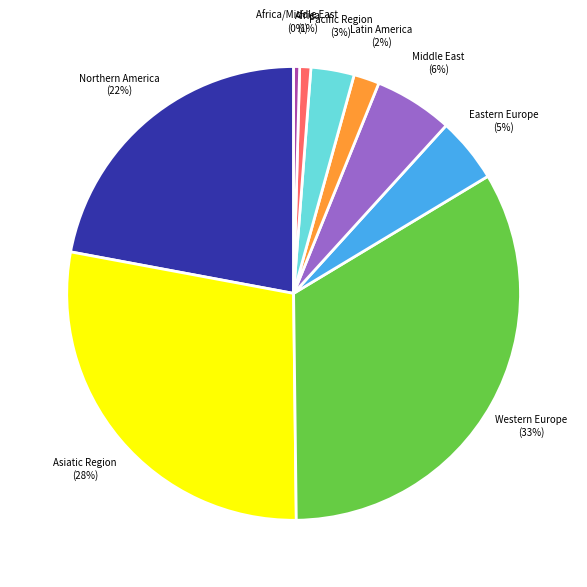

To the nearest percent, what percentage of the pie is Latin America?

2%